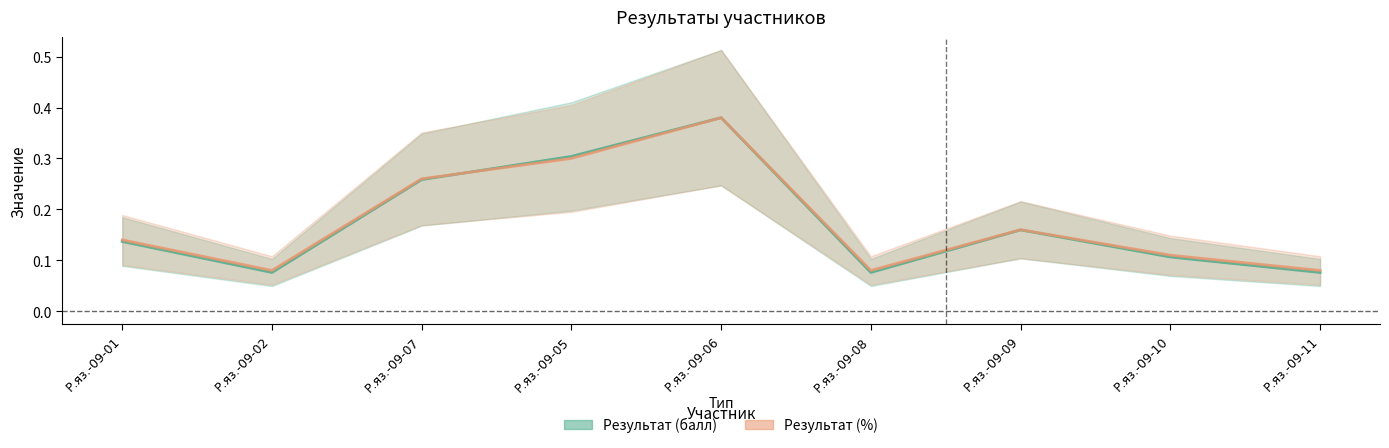

Is this an area chart (filled region under the line)?

No